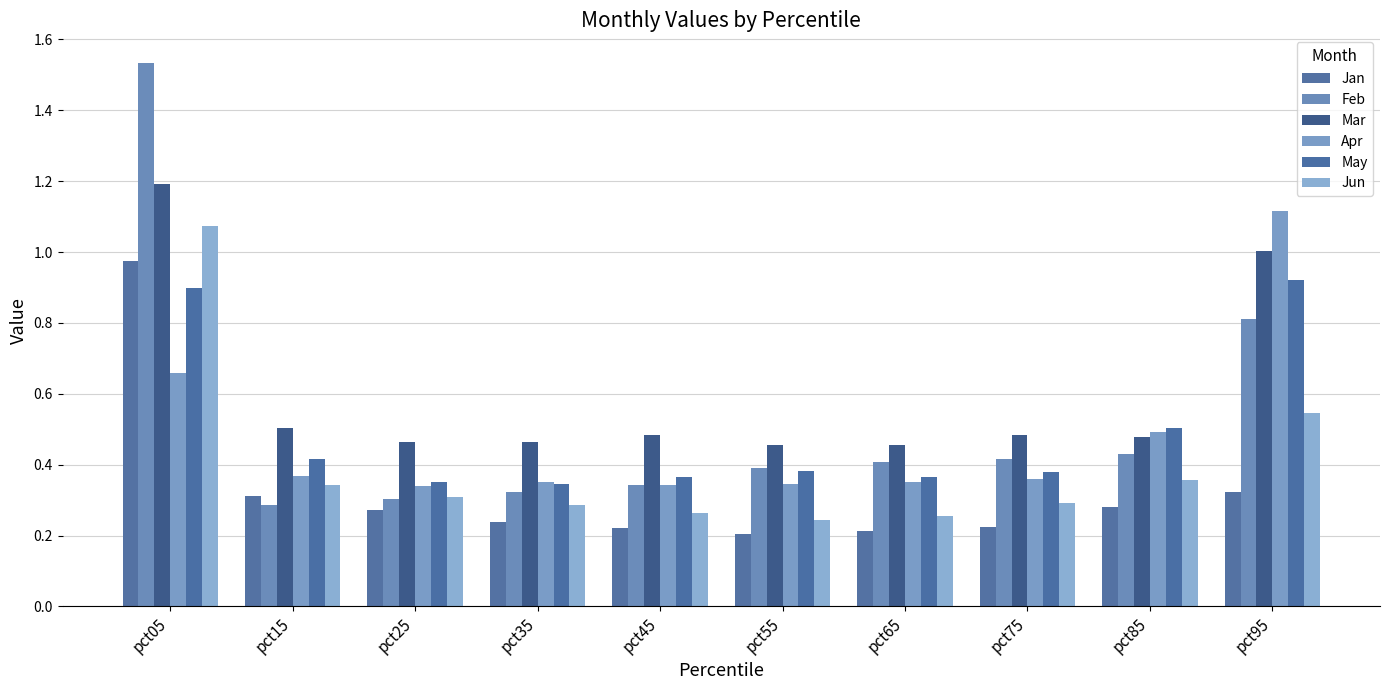

Are the bars horizontal?

No